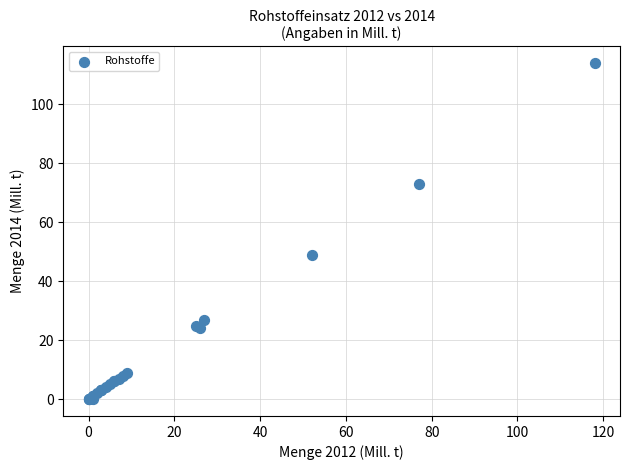

What Y value in the scatter plot is closest to 57?

49